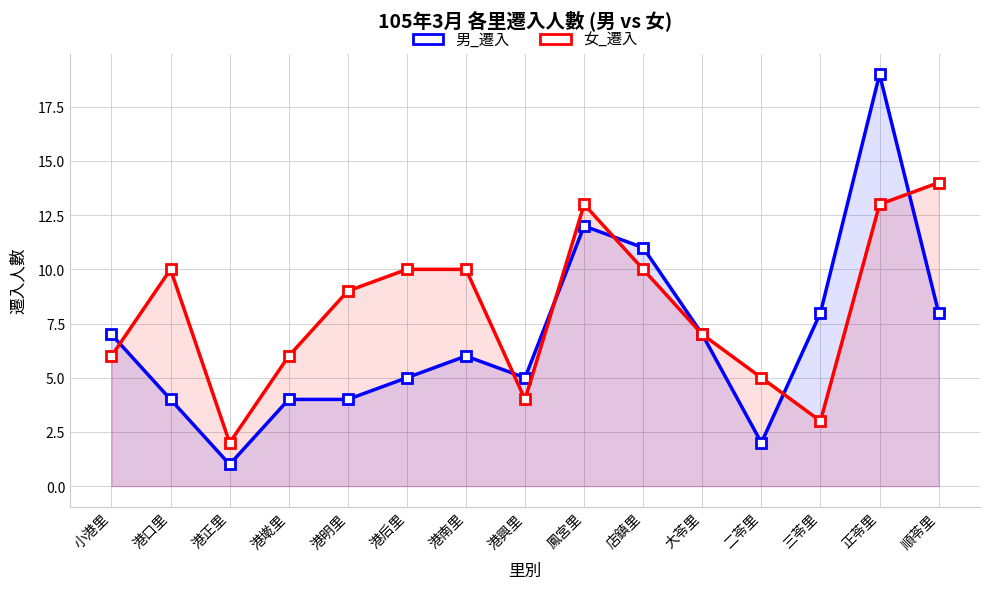

How many data points in 女_遷入 are above 9?

7